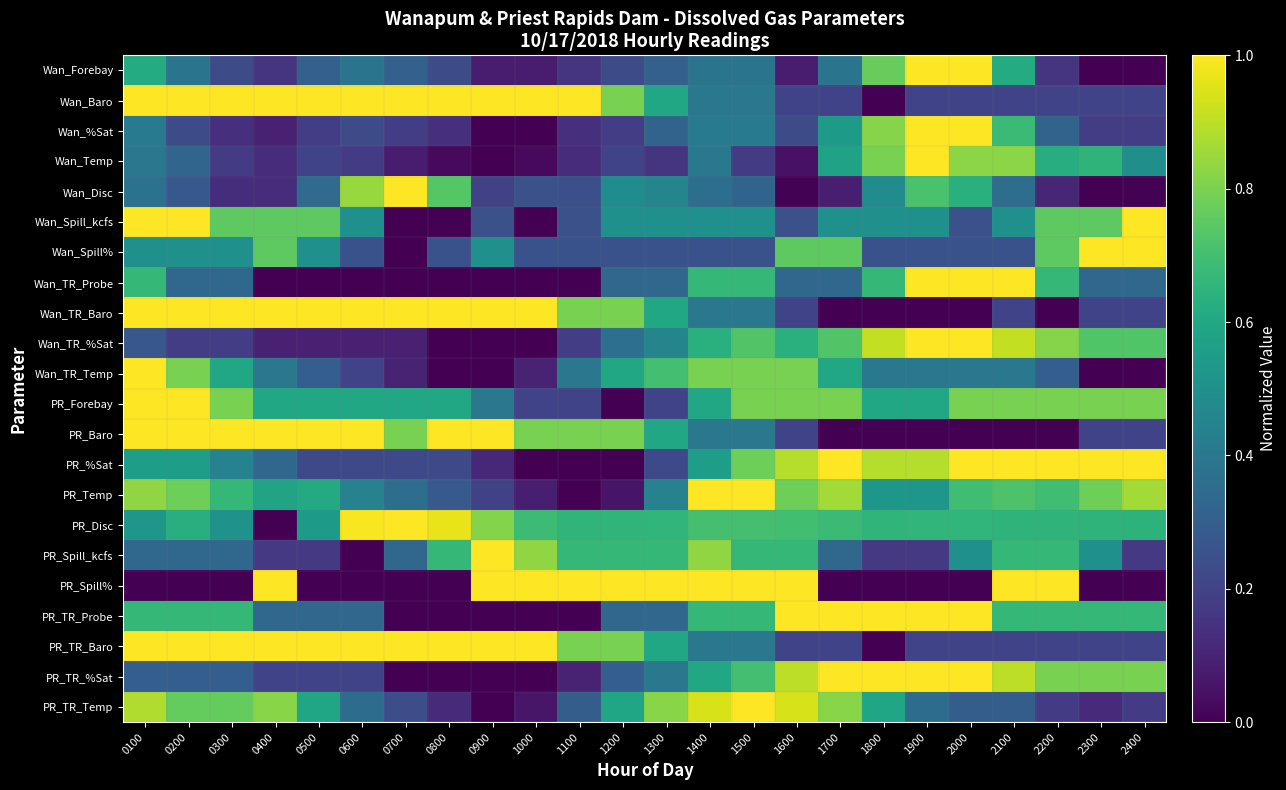

Count the number of categories in the chart.

24